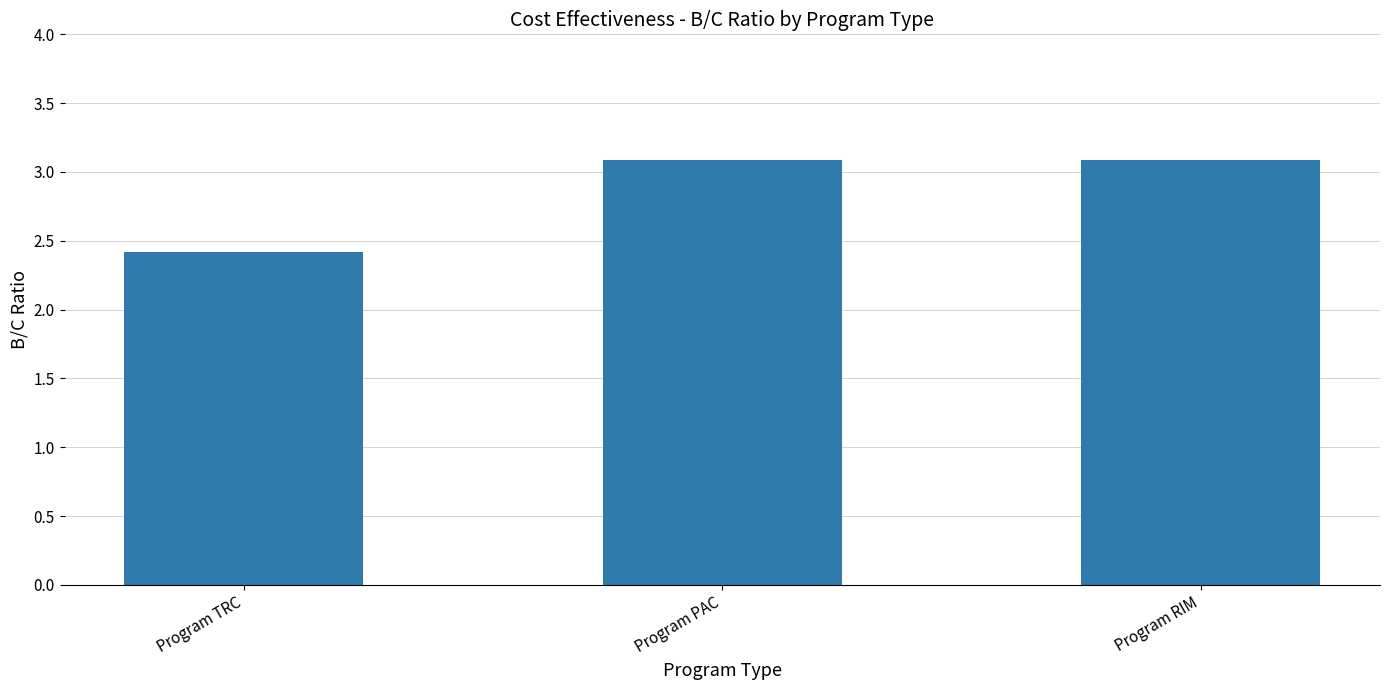

What is the minimum value shown in the chart?

2.4